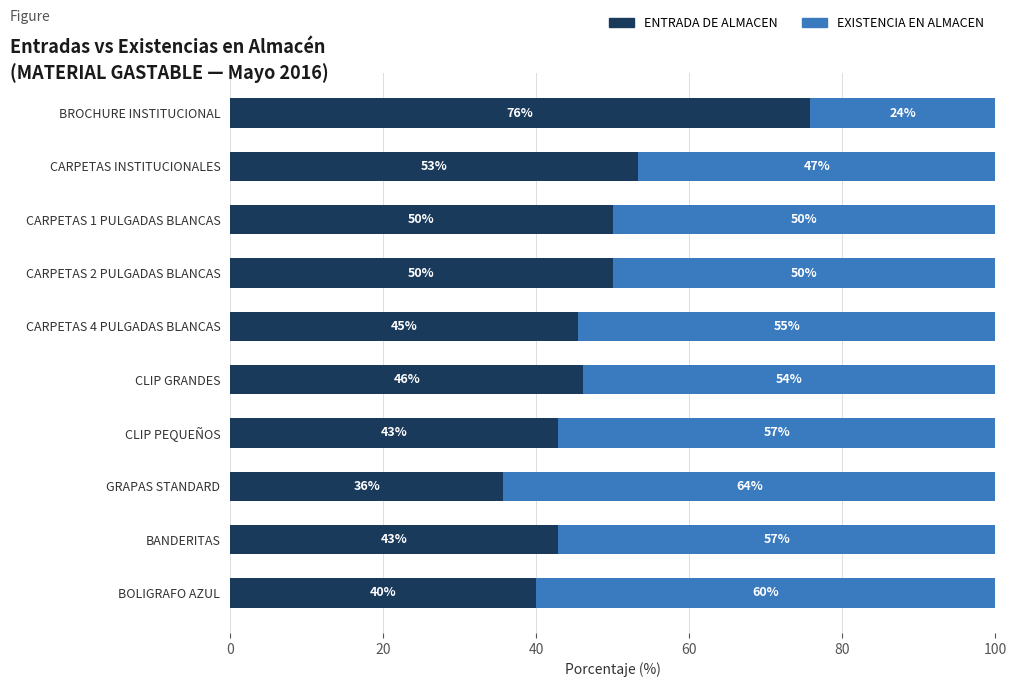

What is the average value of the ENTRADA DE ALMACEN series?

48.2